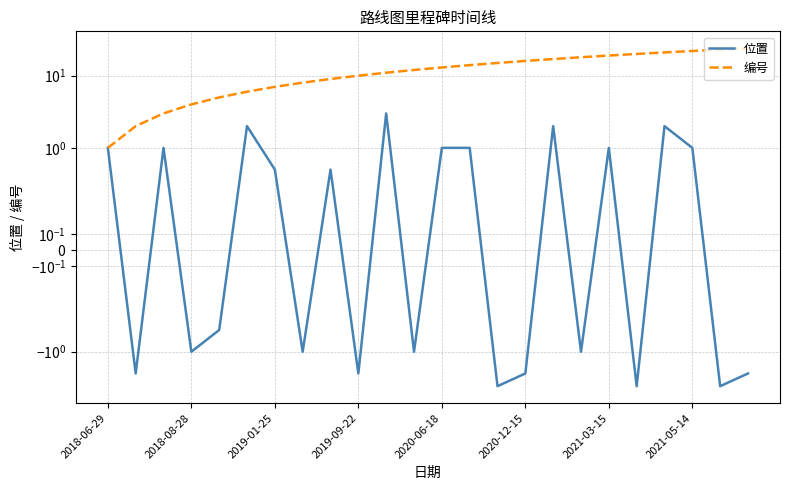

True or false: 位置 and 编号 intersect in this chart.

False